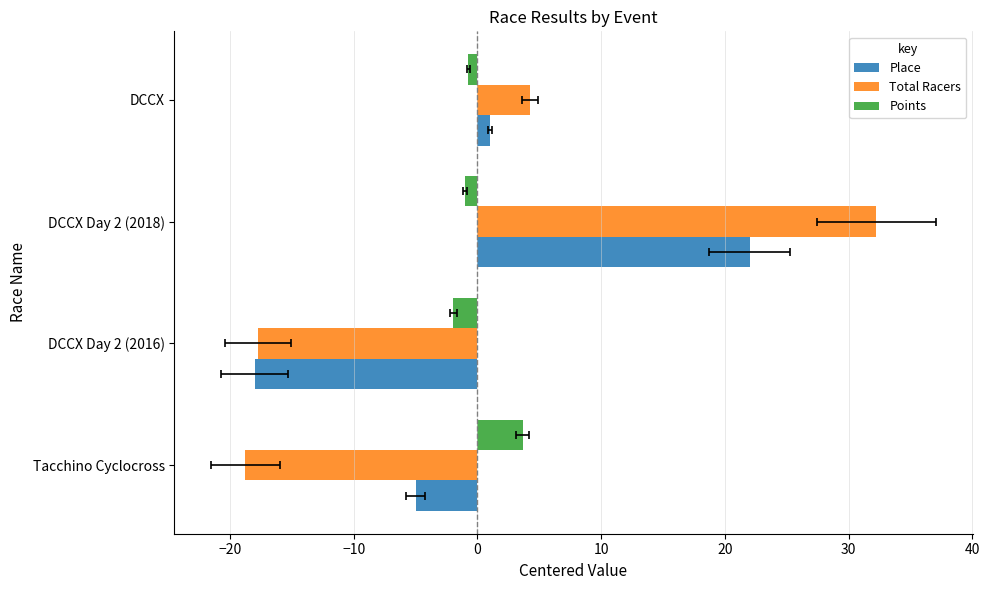

What are all the series names shown in the legend?

Place, Total Racers, Points